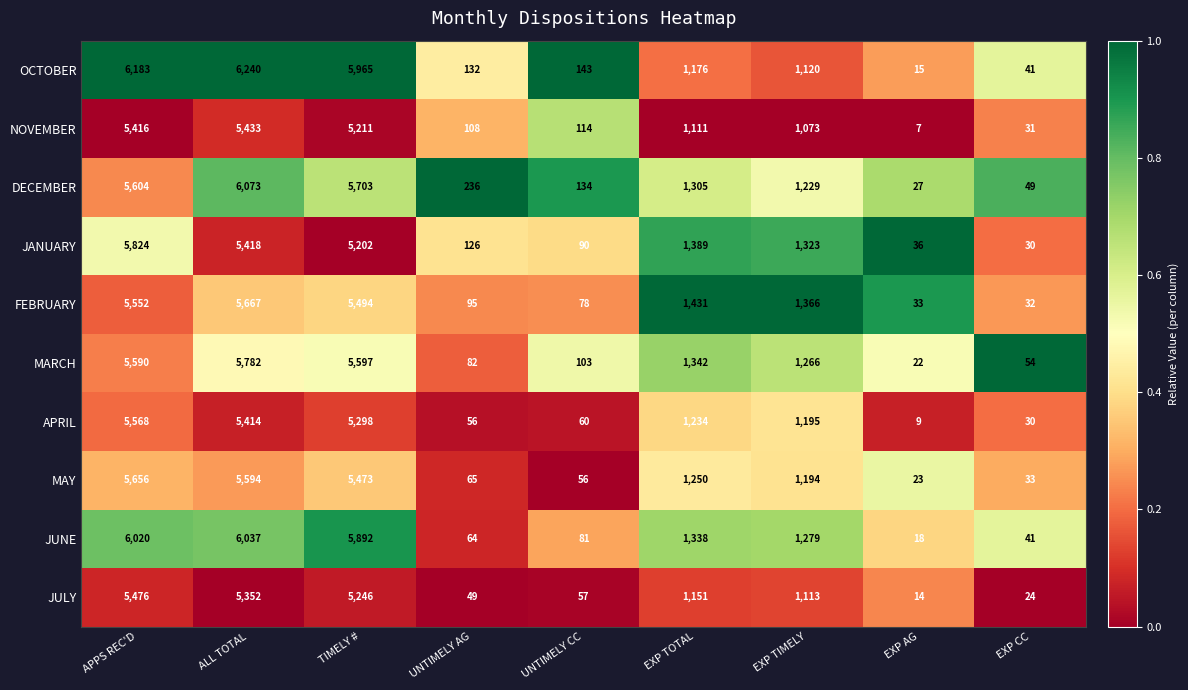

What is the smallest value displayed?

7